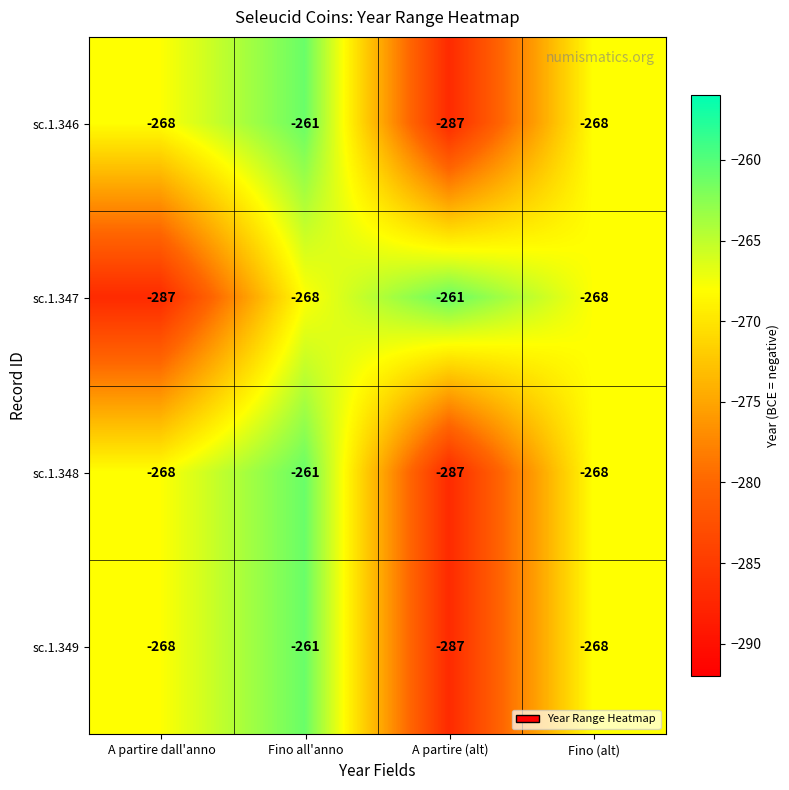

Count the number of categories in the chart.

4